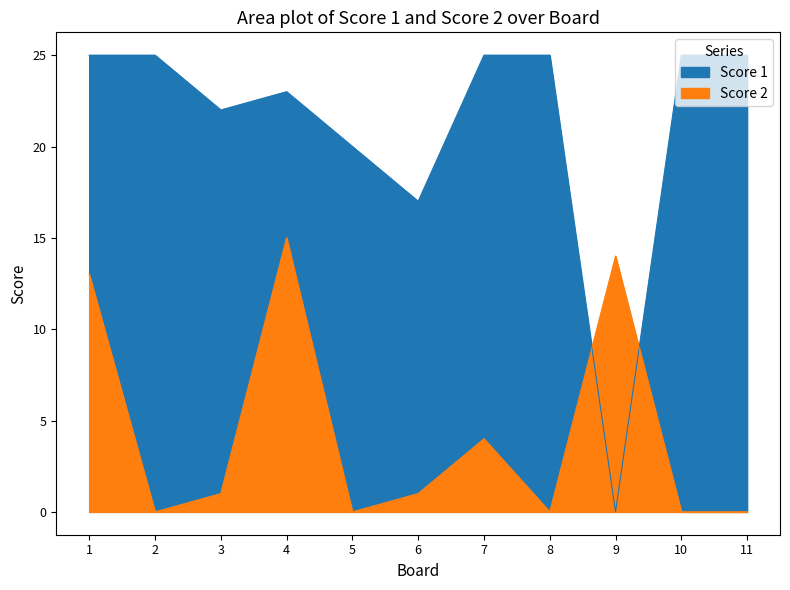

What is the difference between the maximum and second lowest values in the Score 1 series?

8